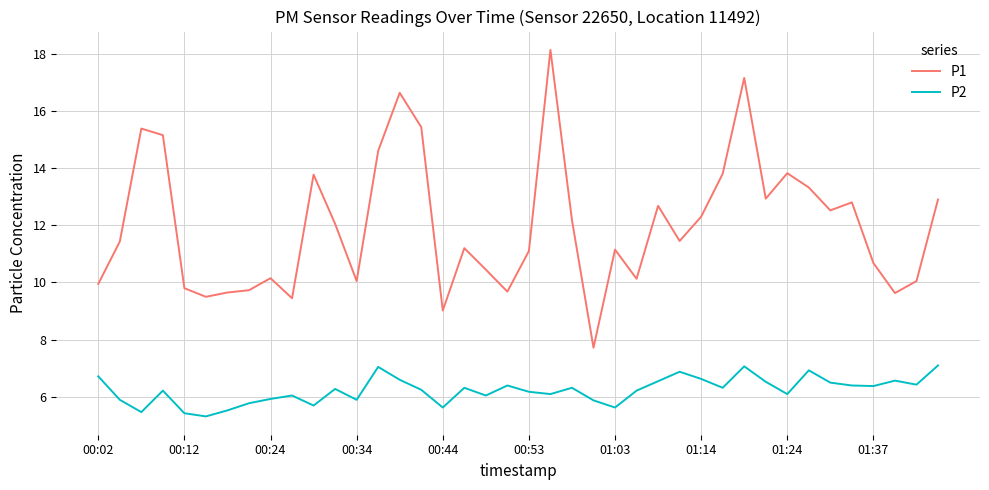

Which series has the widest spread of values?

P1